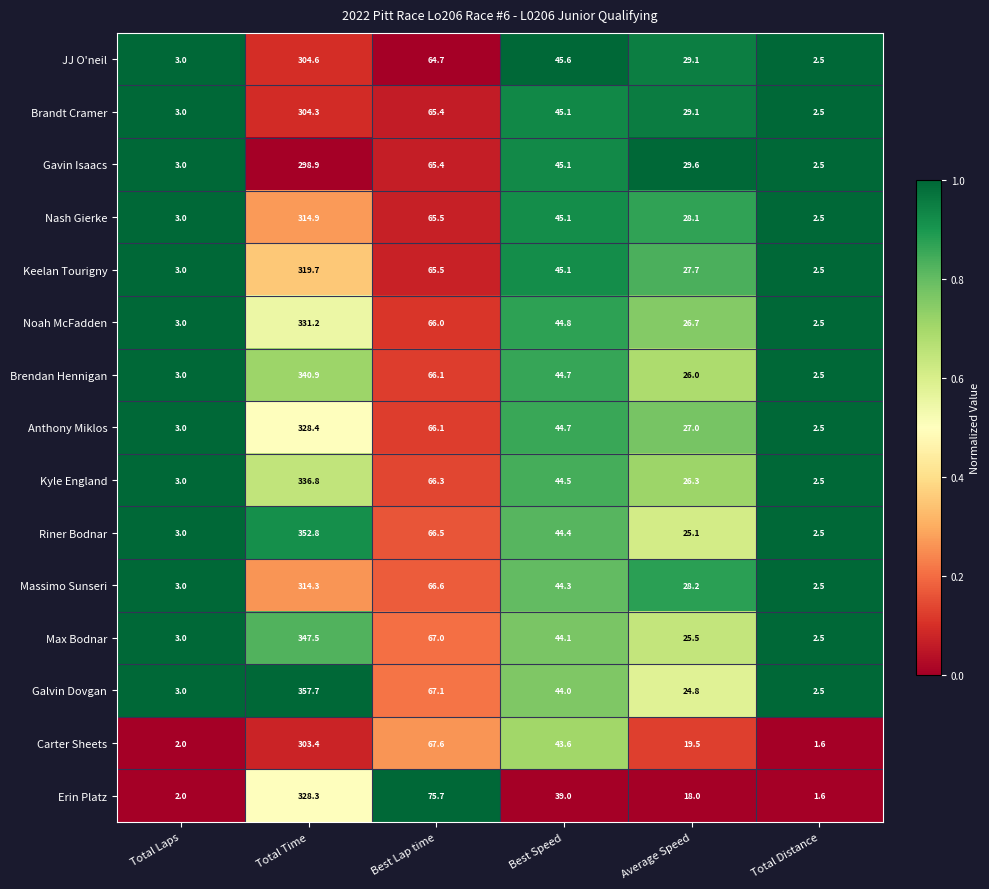

Which series has the largest total across all categories?

Galvin Dovgan